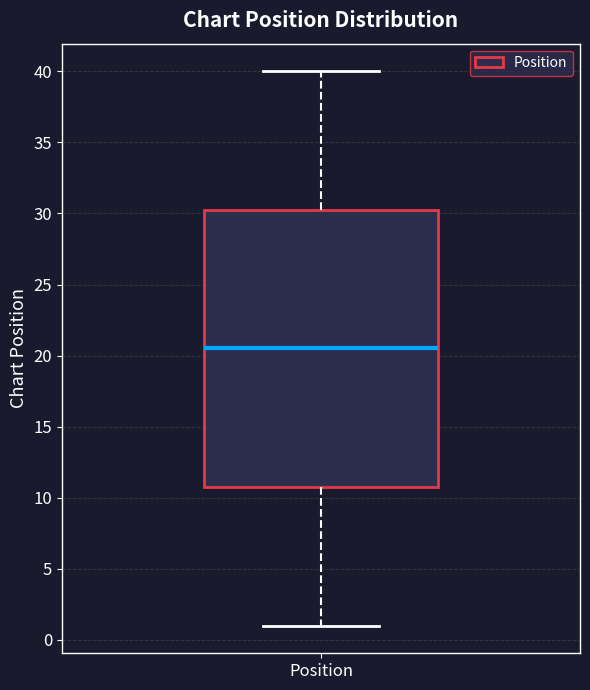

Where is the upper edge of the box for Position on the y-axis? The values are not printed on the chart, so give them approximately, as read against the axis.

30.5